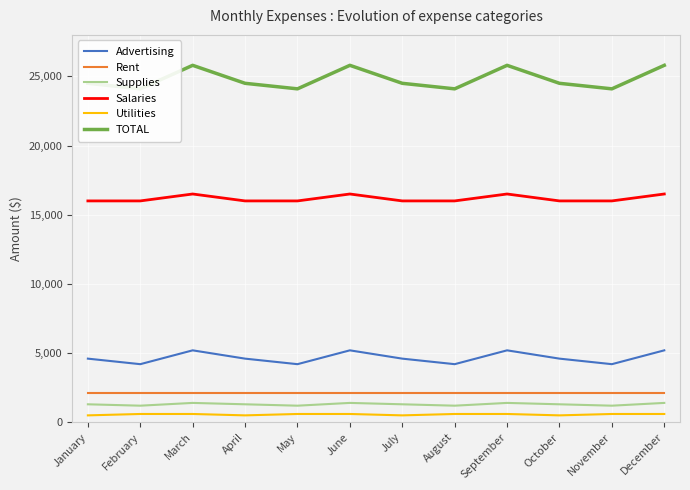

Is it true that Supplies equals 484 at January?

False